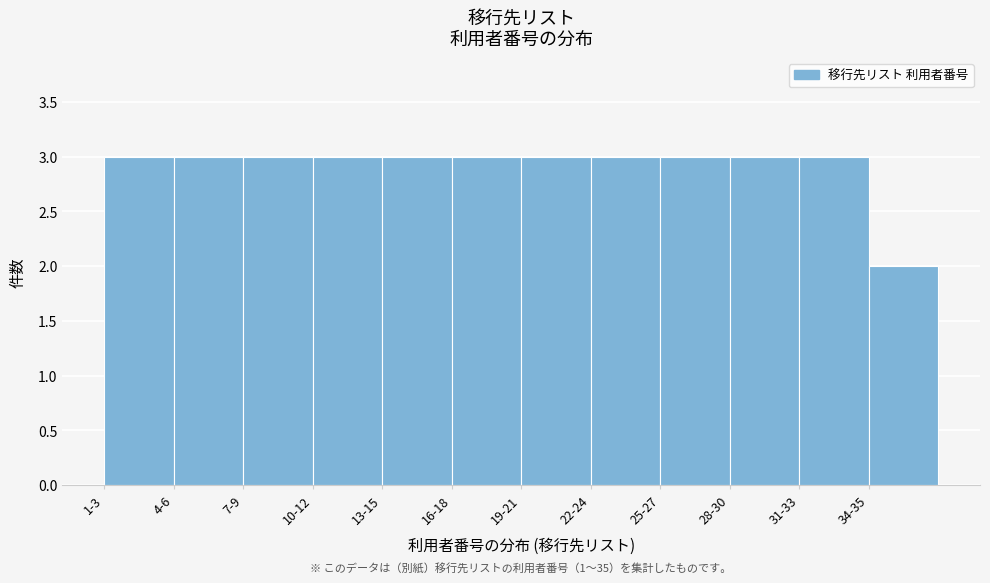

Reading left to right, transcribe all the data shown in this chart.

3	3	3	3	3	3	3	3	3	3	3	2